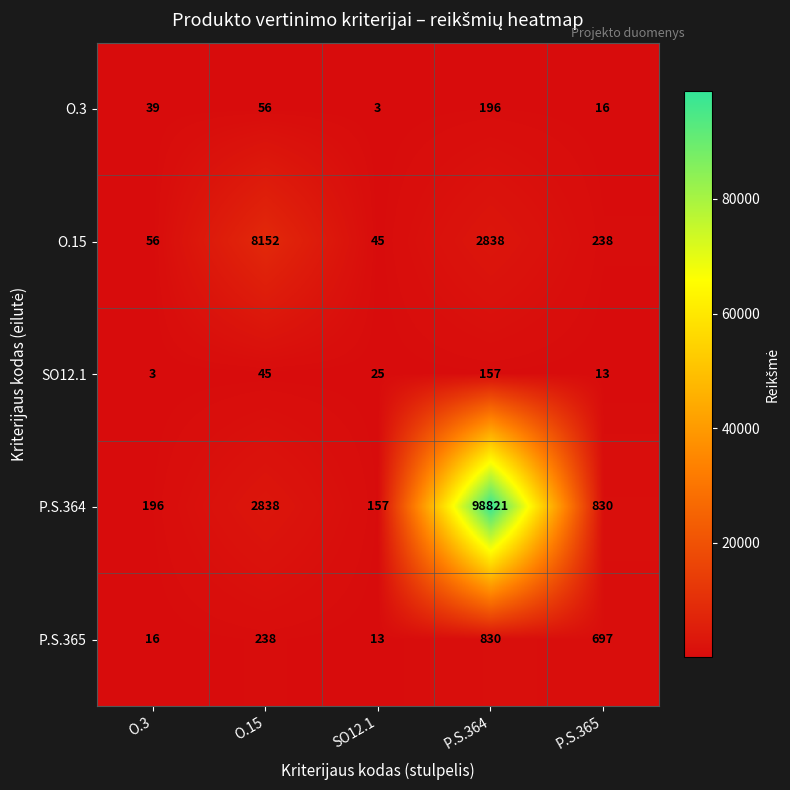

What is the total value across all series at P.S.365?

1794